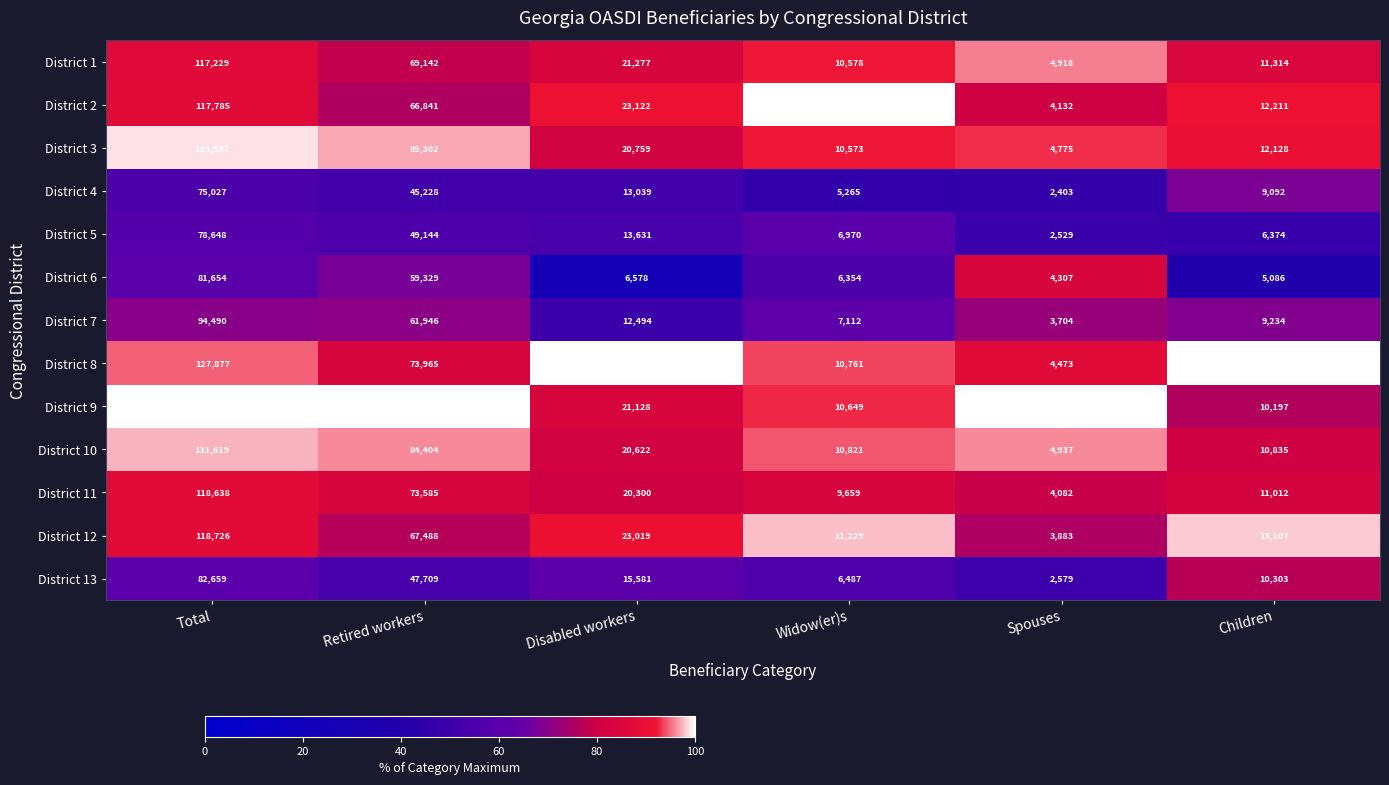

What is the average value of the District 6 series?

27218